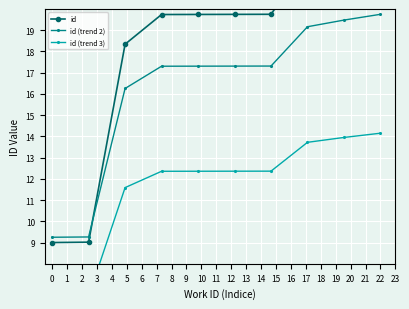

True or false: id (trend 2) has more than 2 points higher than both neighbors.

False